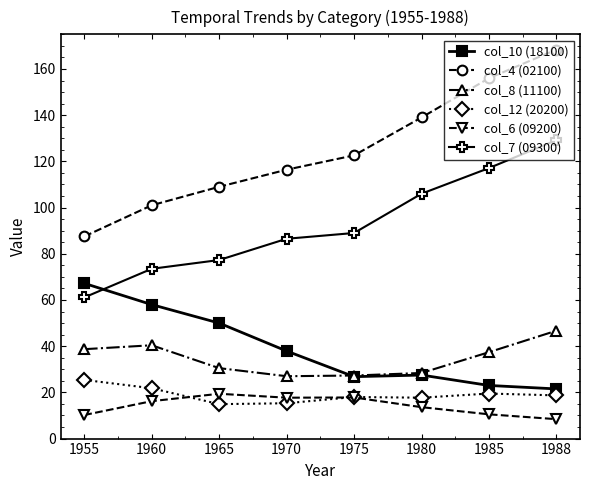

Rank the series at 1988 from highest to lowest value.

col_4 (02100), col_7 (09300), col_8 (11100), col_10 (18100), col_12 (20200), col_6 (09200)